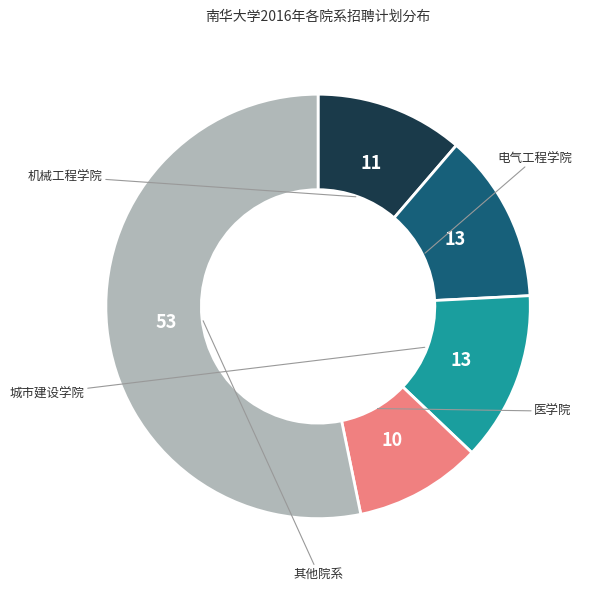

Is there any slice that represents more than half of the pie?

Yes